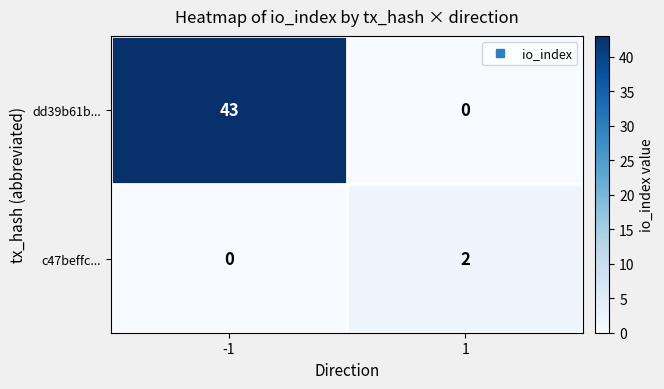

Reading left to right, extract all data points from this chart.

dd39b61b...: -1=43	1=0
c47beffc...: -1=0	1=2